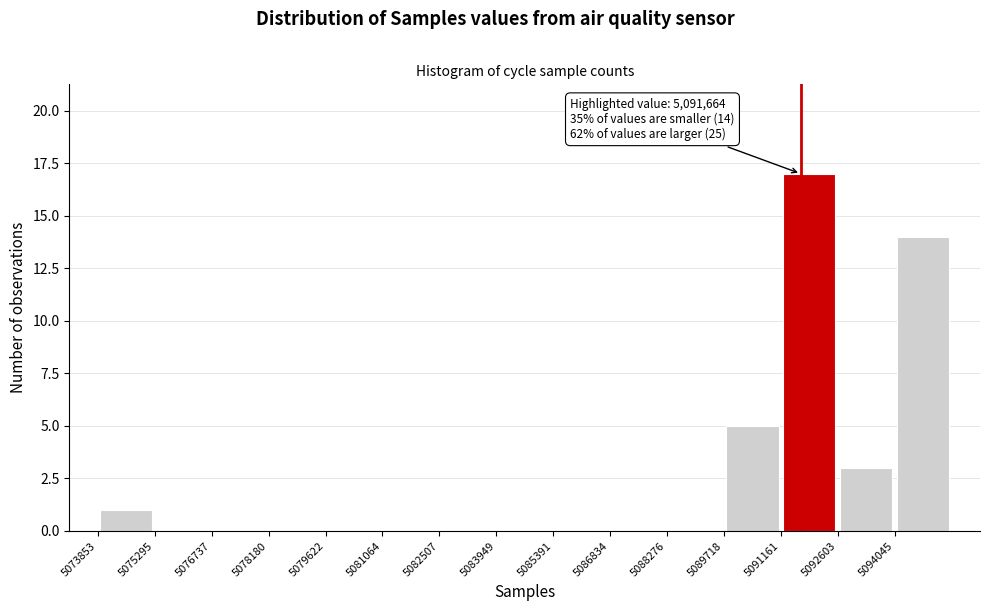

Which range on the x-axis has the tallest bar?

5091200 to 5092600